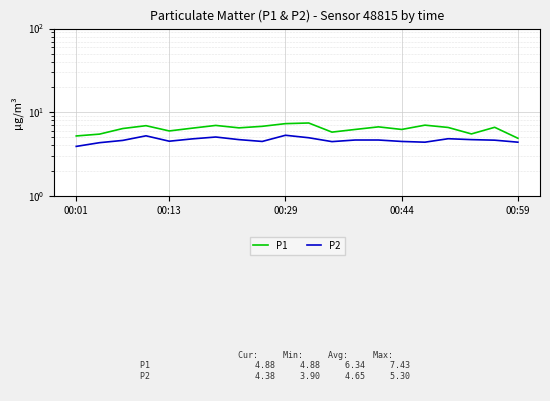

True or false: P1 and P2 cross at least once.

False